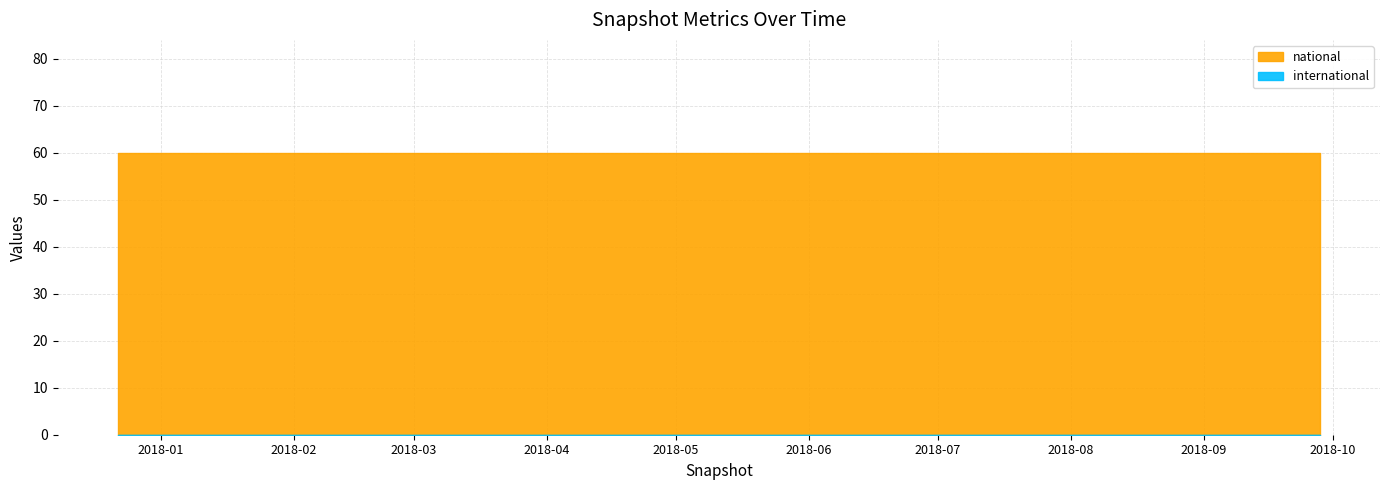

What position from the right is 2017-12-22?

4